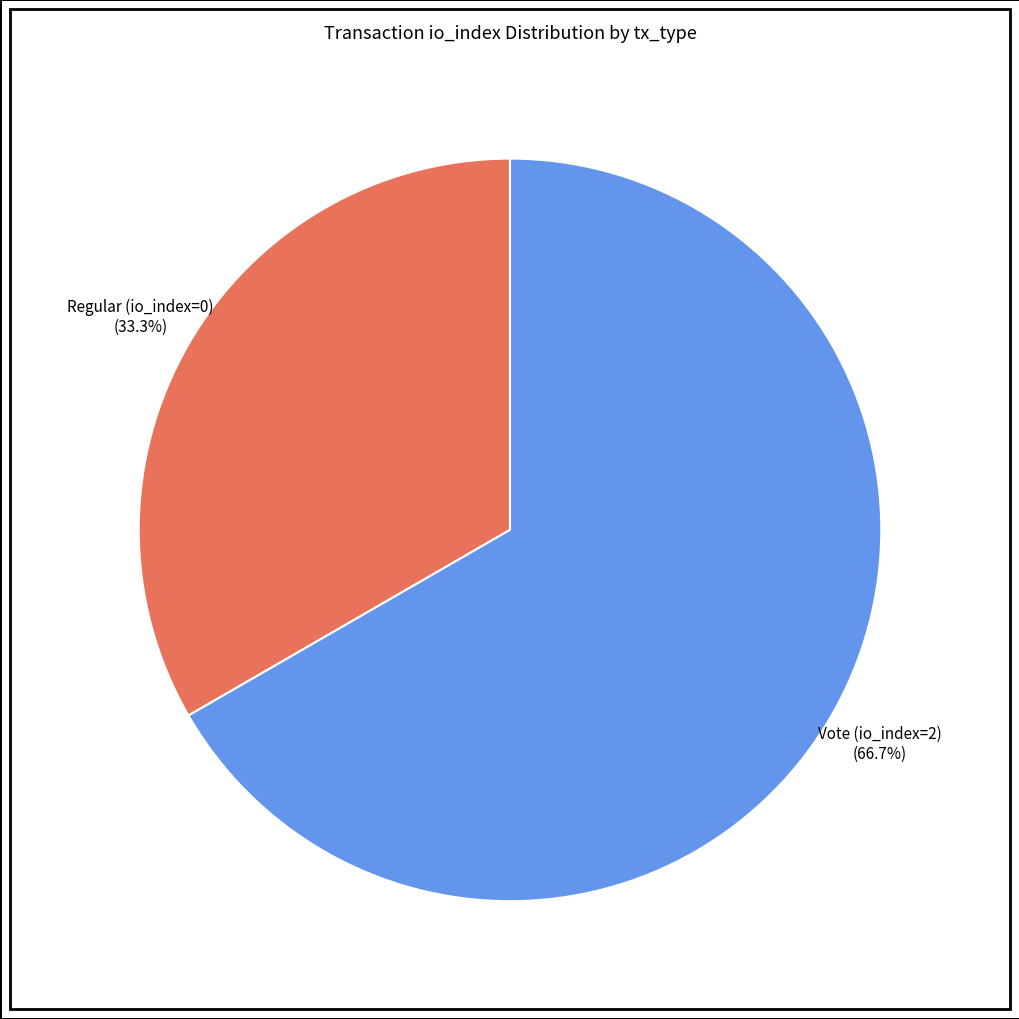

How many slices are in this pie chart?

2